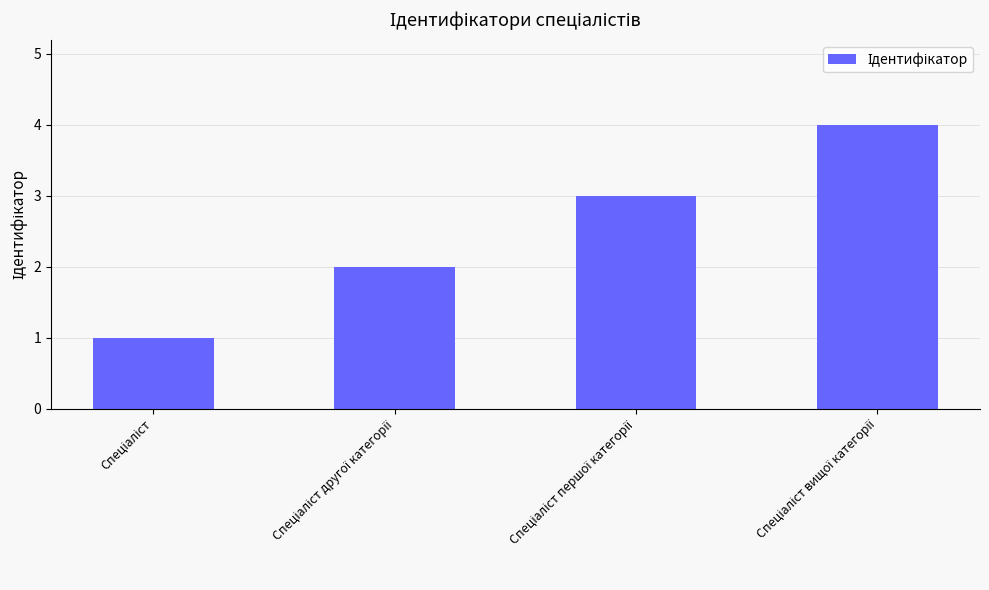

What is the difference between the maximum and minimum values?

3